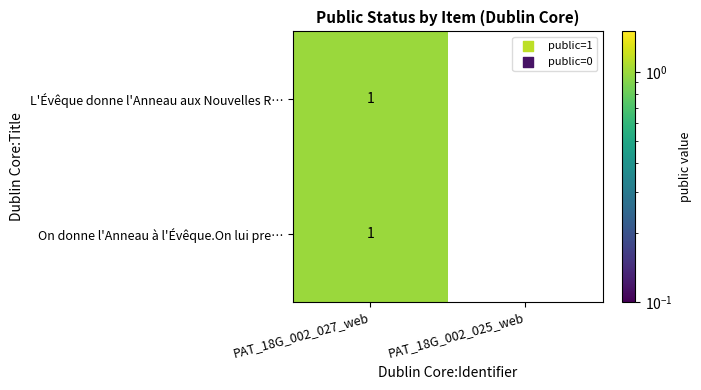

List the labels in order of On donne l'Anneau à l'Évêque.On lui pre… value, largest first.

PAT_18G_002_027_web, PAT_18G_002_025_web